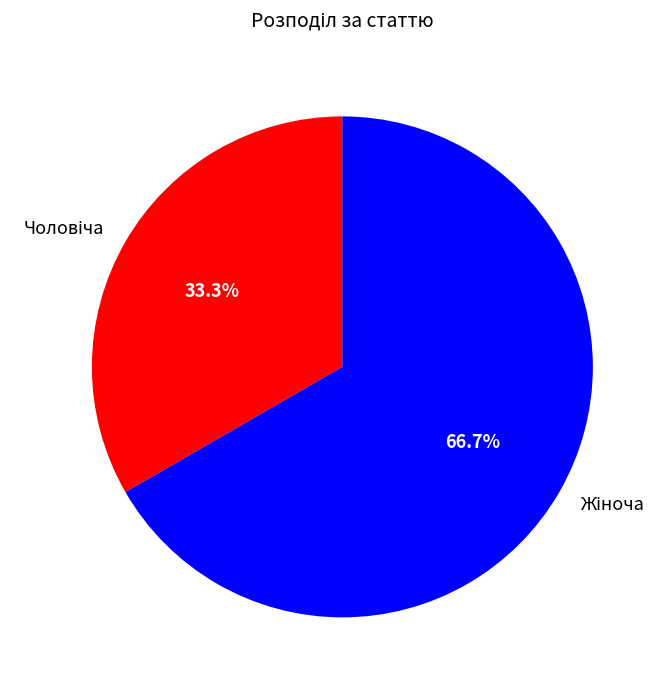

Does any single category account for the majority?

Yes